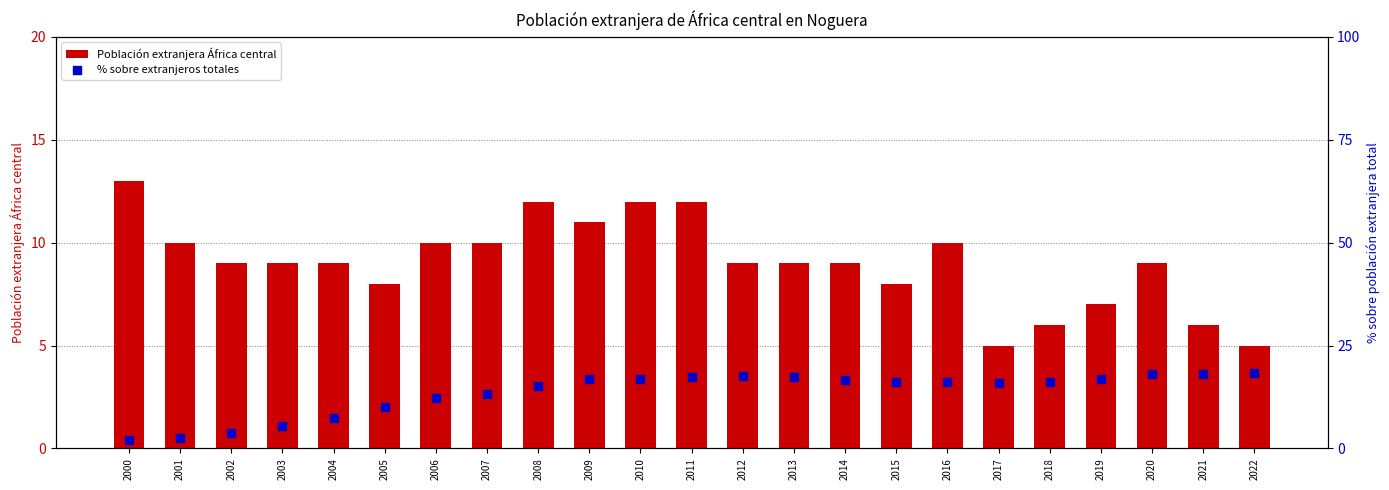

Is the value of Población extranjera África central at 2014 greater than the value of % sobre extranjeros totales at 2001?

Yes